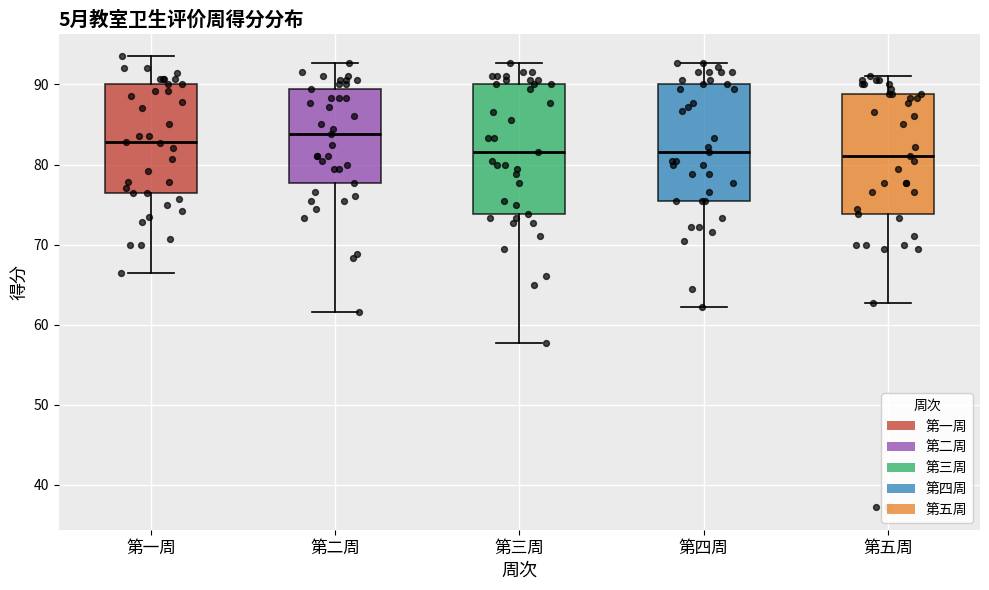

Which box's median line is the highest?

第二周